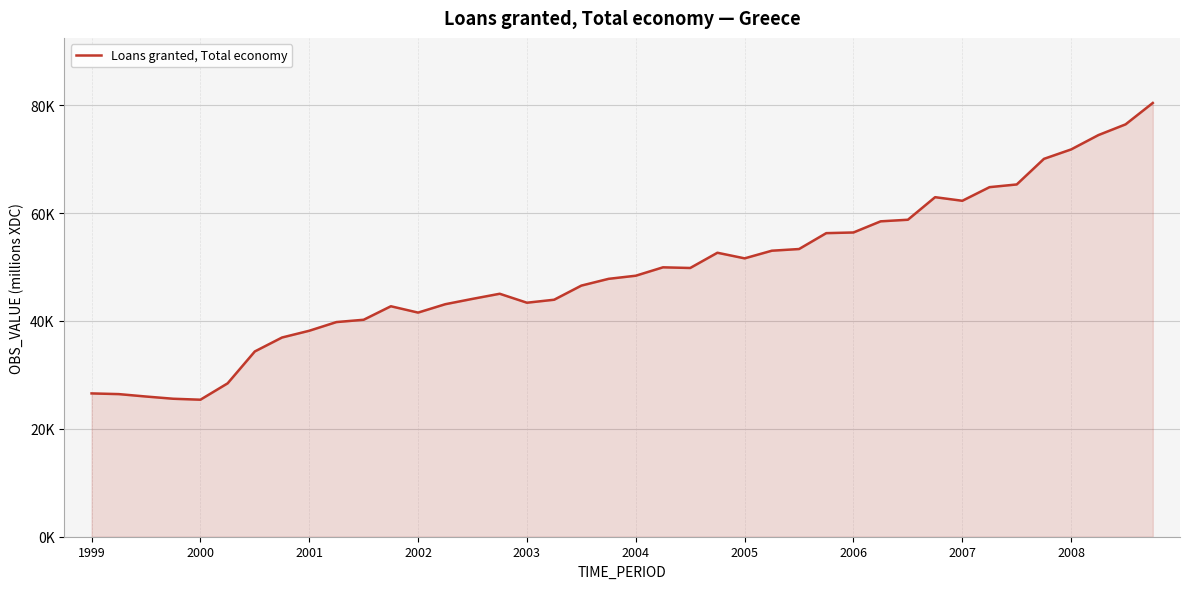

Does the chart have visible grid lines?

Yes